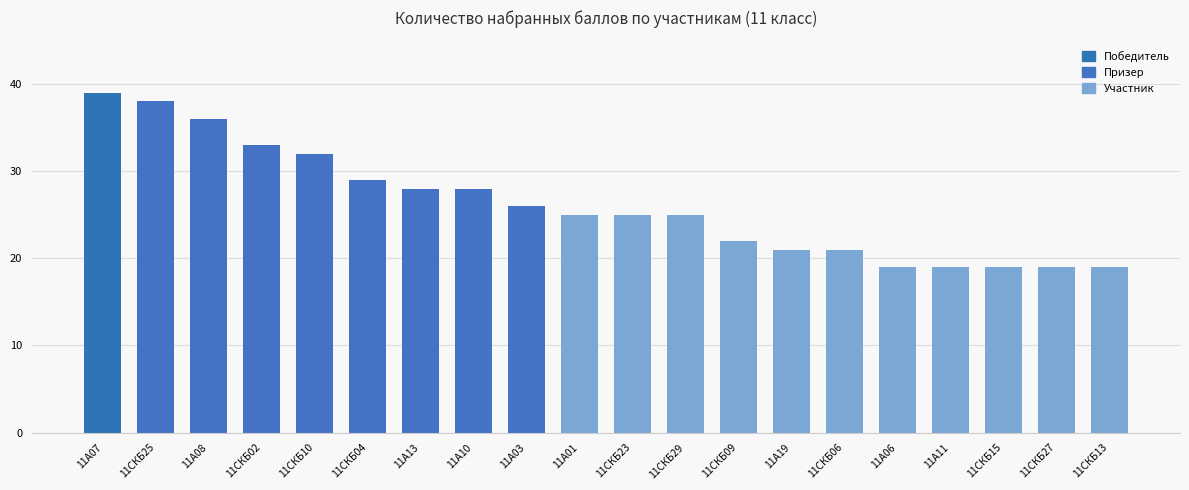

Reading right to left, what are all the values shown in this chart?

19	19	19	19	19	21	21	22	25	25	25	26	28	28	29	32	33	36	38	39